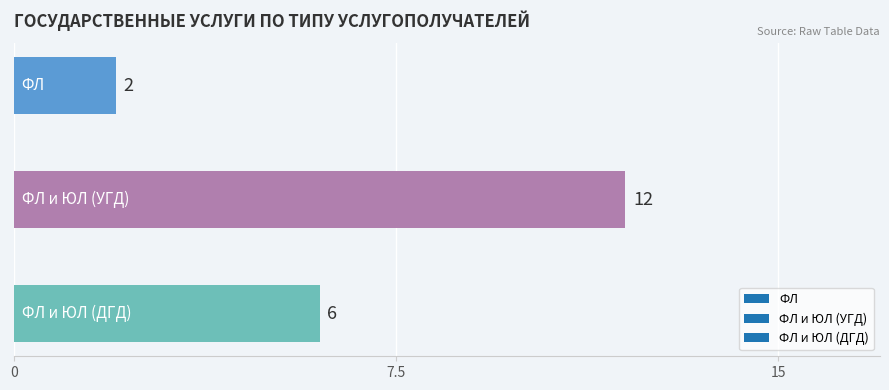

Reading top to bottom, extract all data points from this chart.

2	12	6